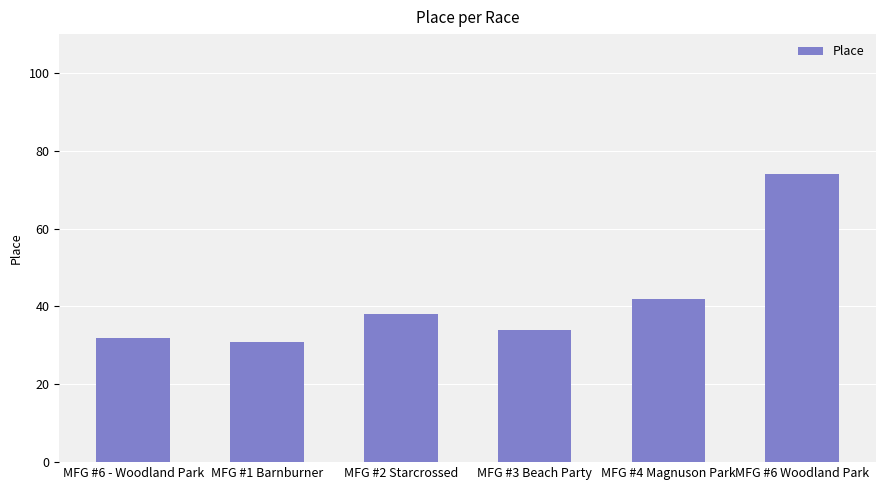

What is the ratio of the value at MFG #6 - Woodland Park to the value at MFG #3 Beach Party?

0.9